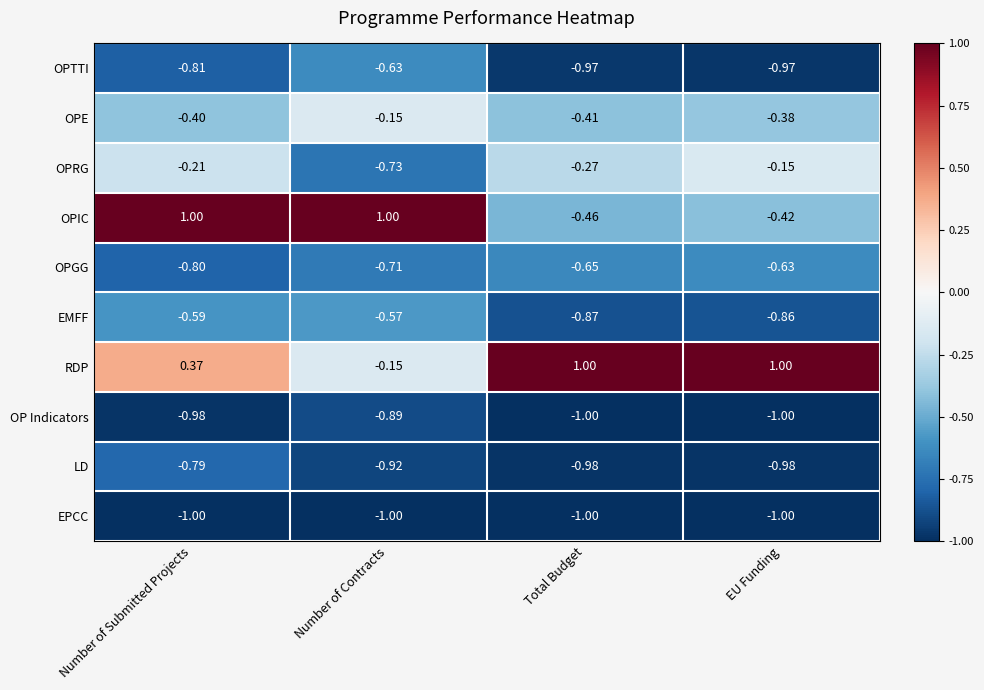

Is the value of RDP at Number of Submitted Projects greater than the value of EMFF at Number of Contracts?

Yes